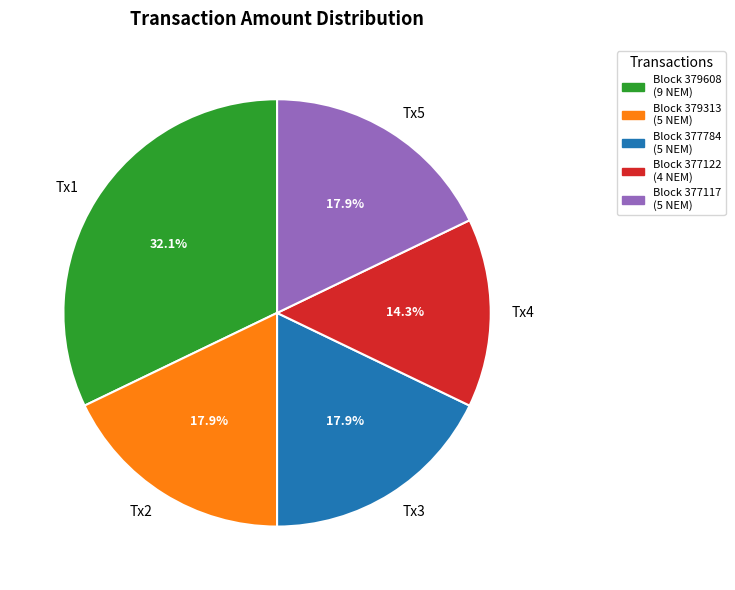

Which has a higher value, Tx4 or Tx5?

Tx5